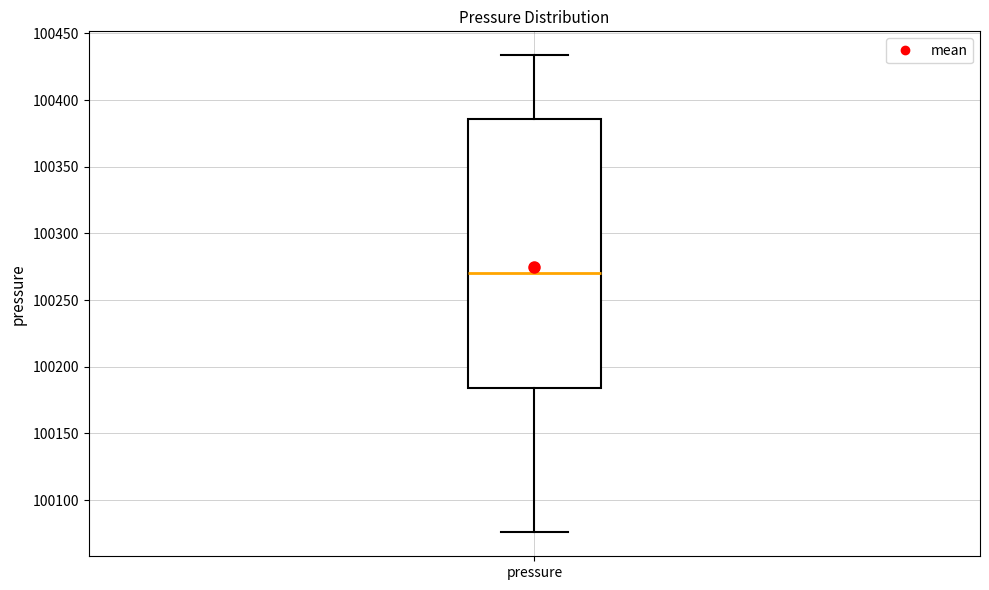

Where is the lower edge of the box for pressure on the y-axis? The values are not printed on the chart, so give them approximately, as read against the axis.

100185